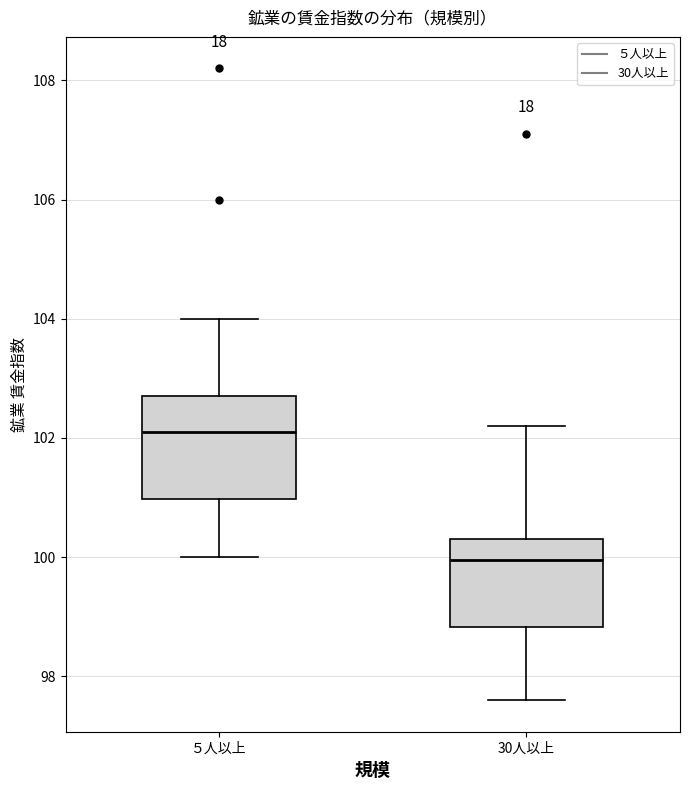

Reading left to right, read every box against the y-axis: the position of its median line, the range the box covers, and the ends of its whiskers. The values are not printed on the chart, so give them approximately, as read against the axis.

５人以上: median 102.2, box 101.0 to 102.8, whiskers 100.0 to 104.0
30人以上: median 100.0, box 98.8 to 100.4, whiskers 97.6 to 102.2